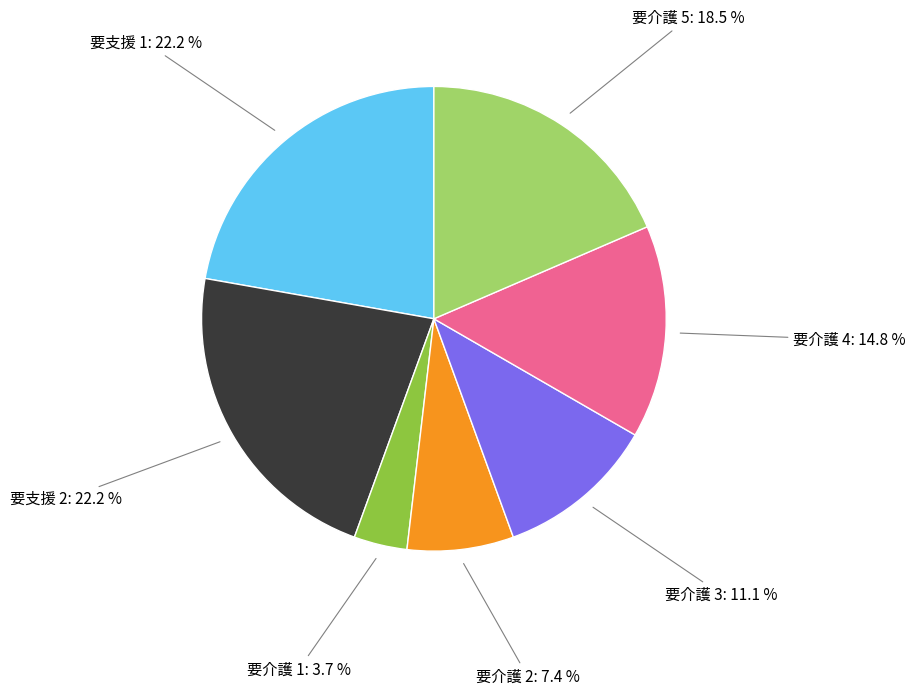

Is there a majority slice in this chart?

No